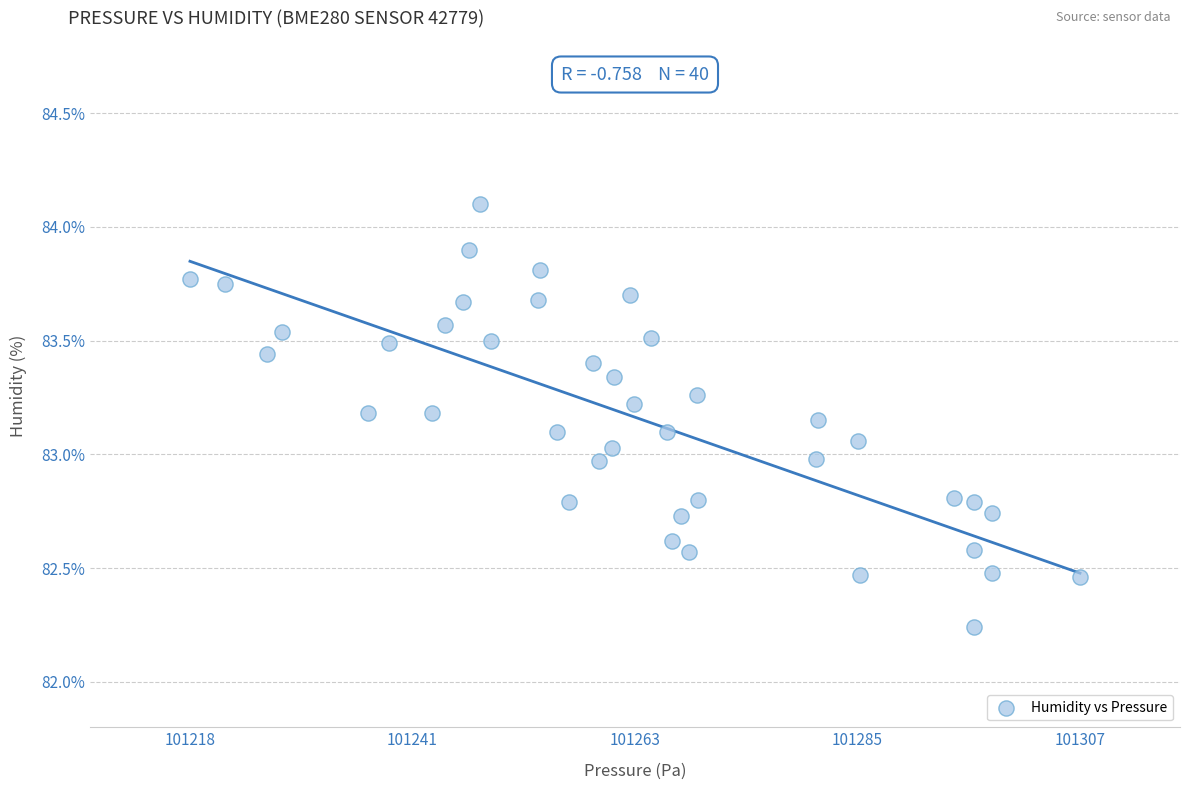

What is the range of X values (max minus min)?

89.0